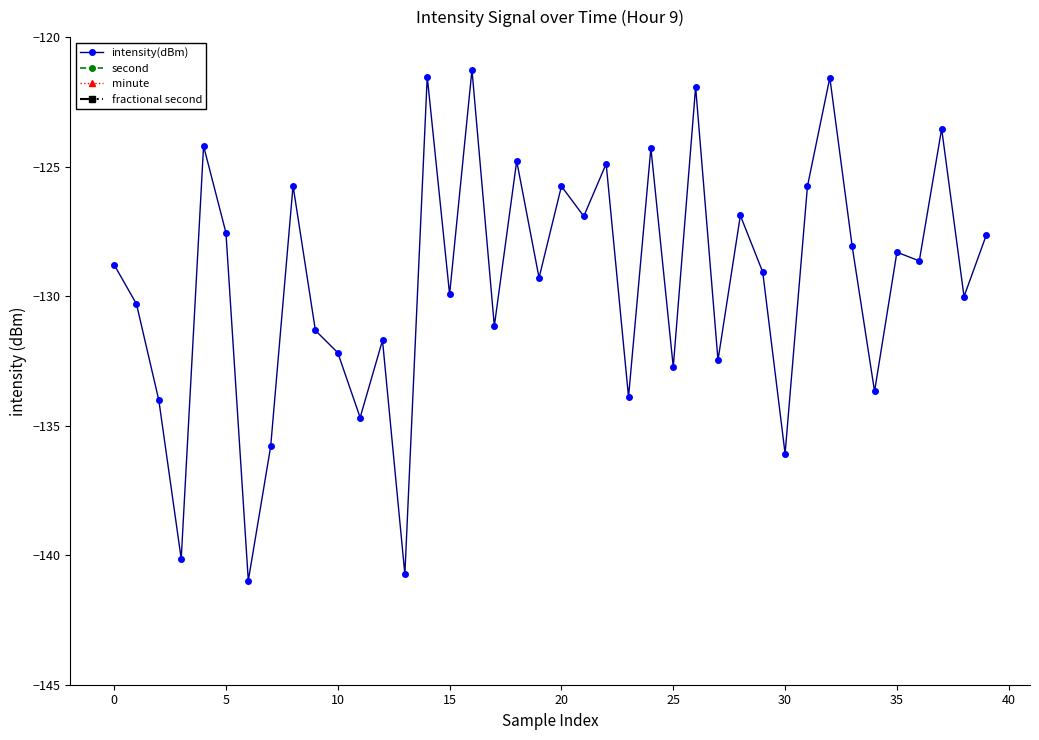

True or false: intensity(dBm) has a value of -136.1 at 30.

True